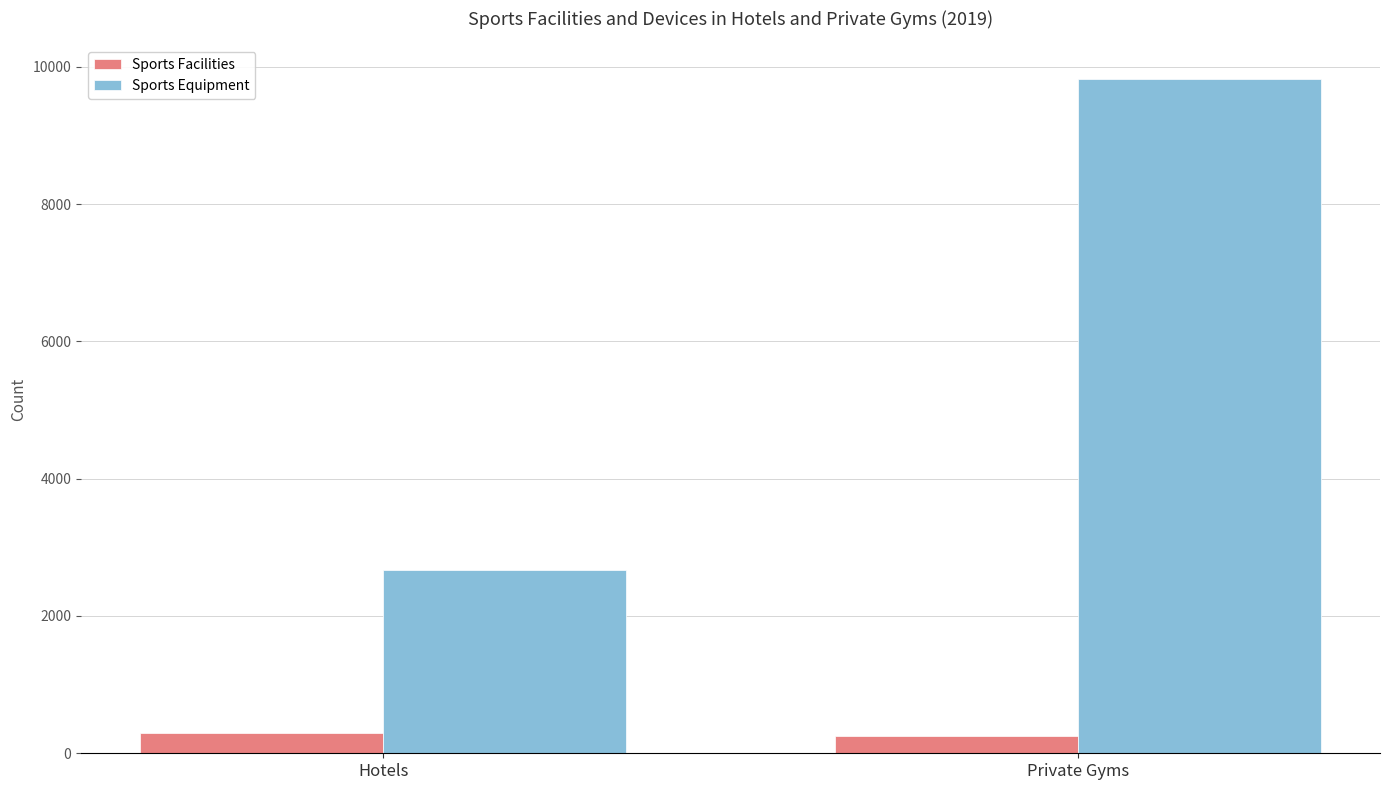

What position from the left is Private Gyms?

2